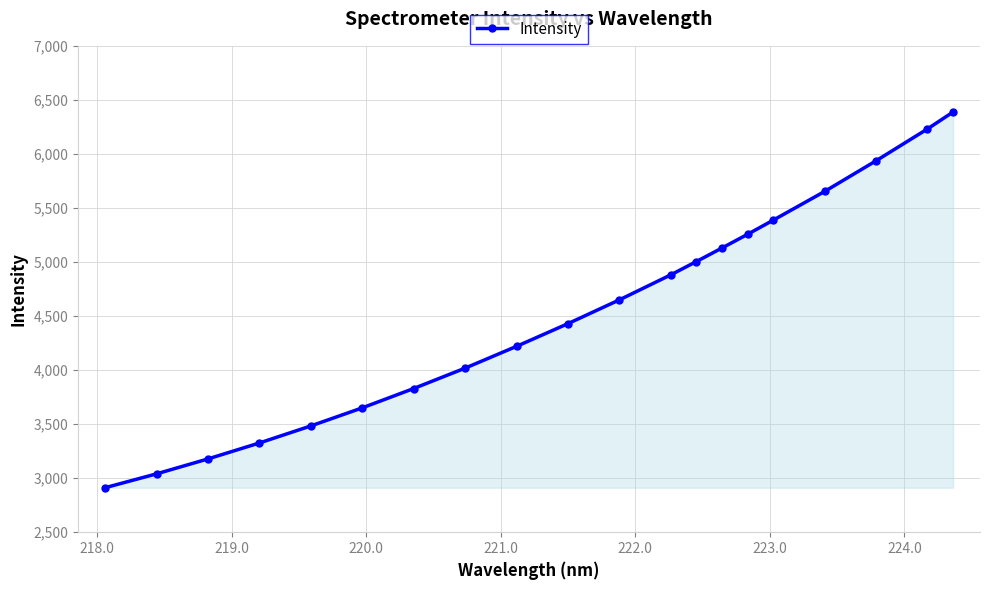

Count the number of data series in this chart.

1